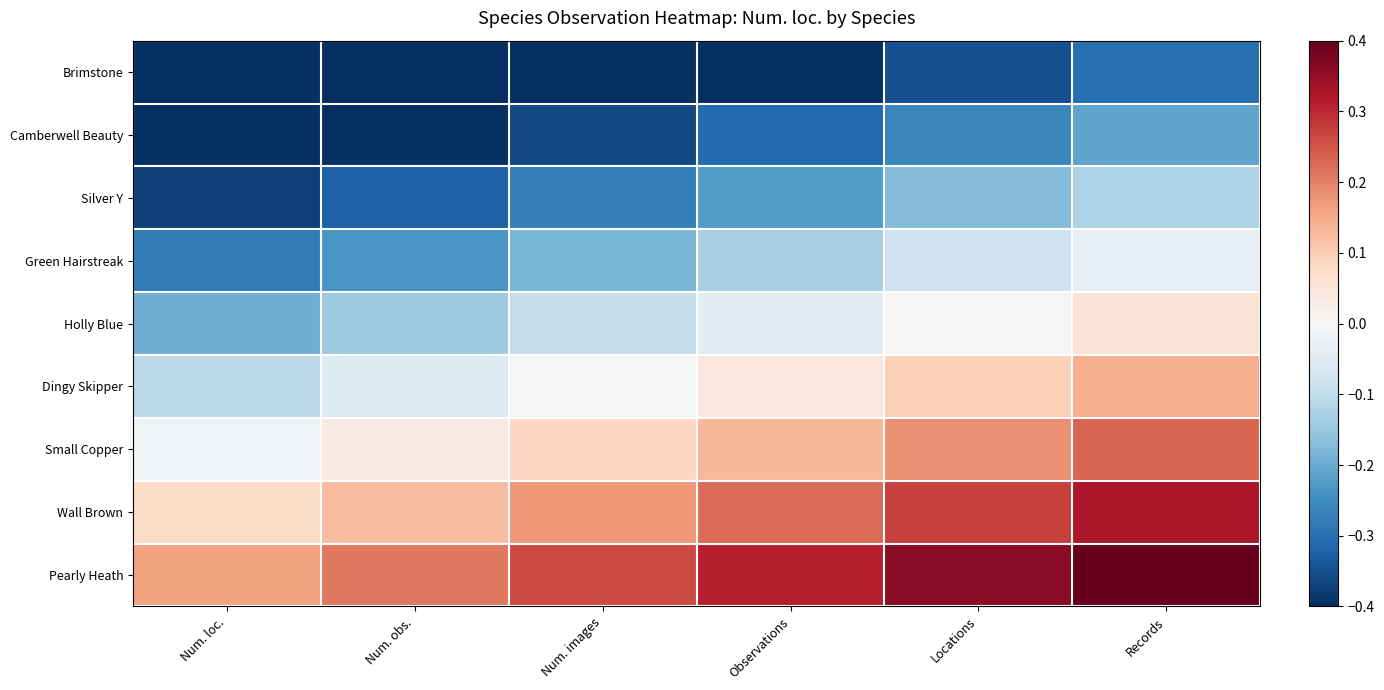

Rank the series at Locations from lowest to highest value.

Brimstone, Camberwell Beauty, Silver Y, Green Hairstreak, Holly Blue, Dingy Skipper, Small Copper, Wall Brown, Pearly Heath